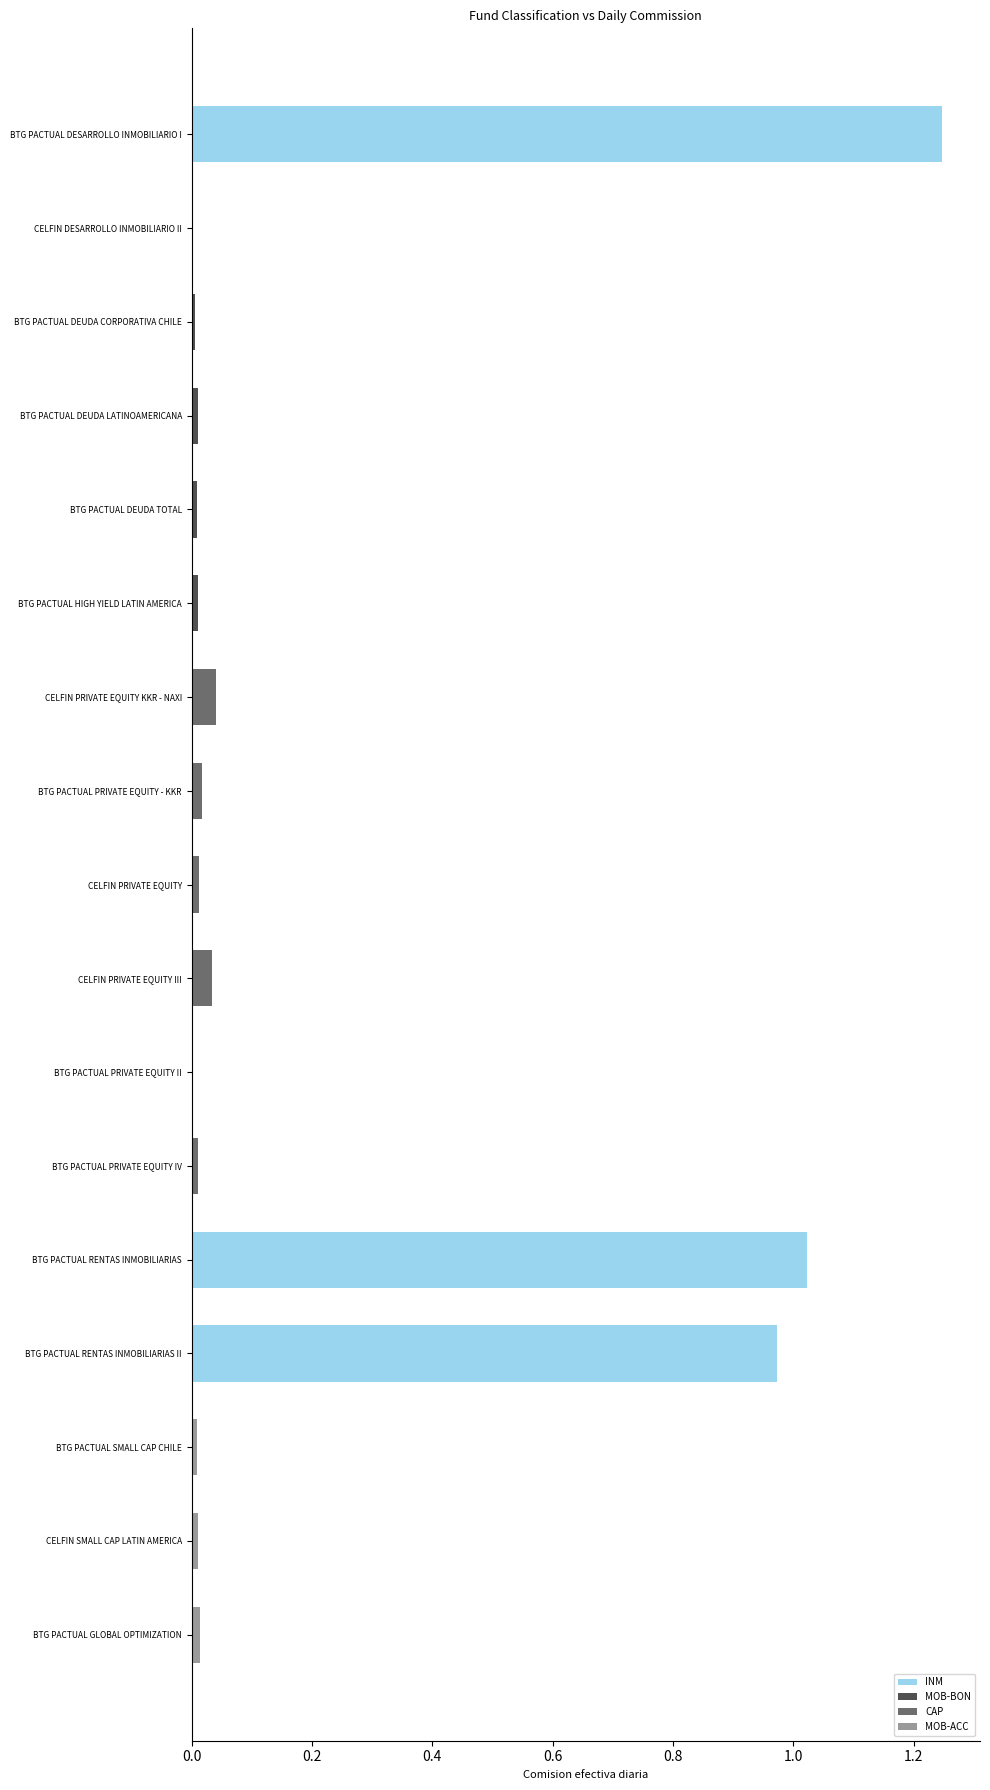

What is the sum of all INM values?

3.2